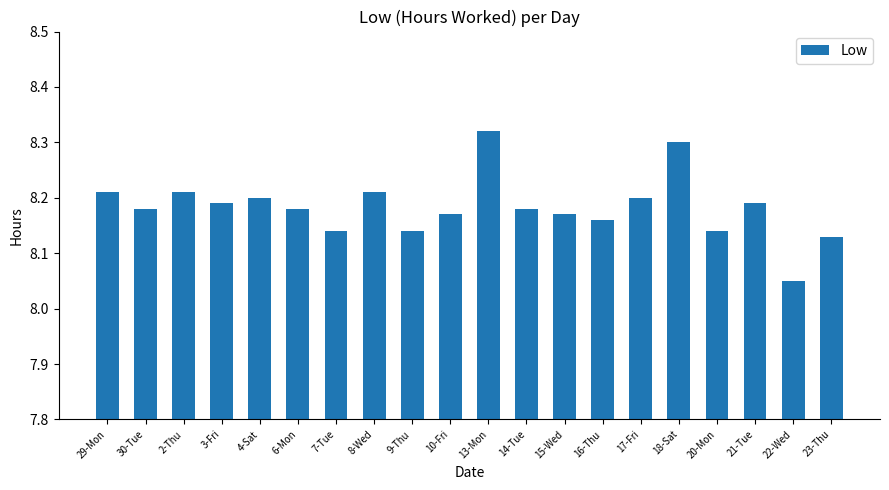

What is the label of the 19th bar from the right?

30-Tue